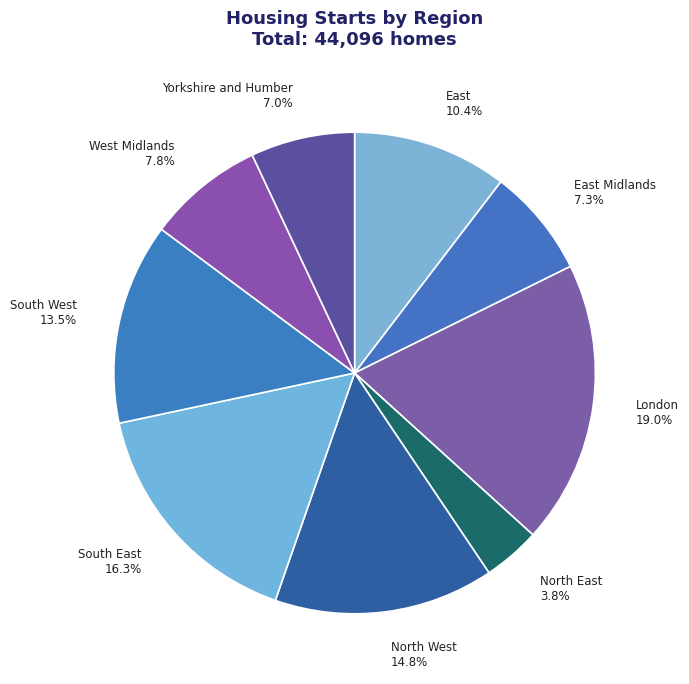

Count the number of slices in the pie.

9